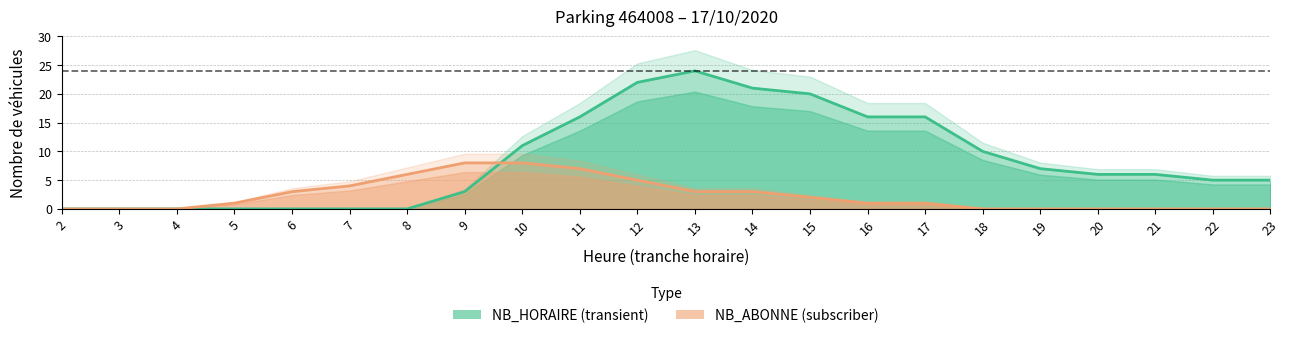

Where do NB_HORAIRE and NB_ABONNE first cross each other?

9 and 10